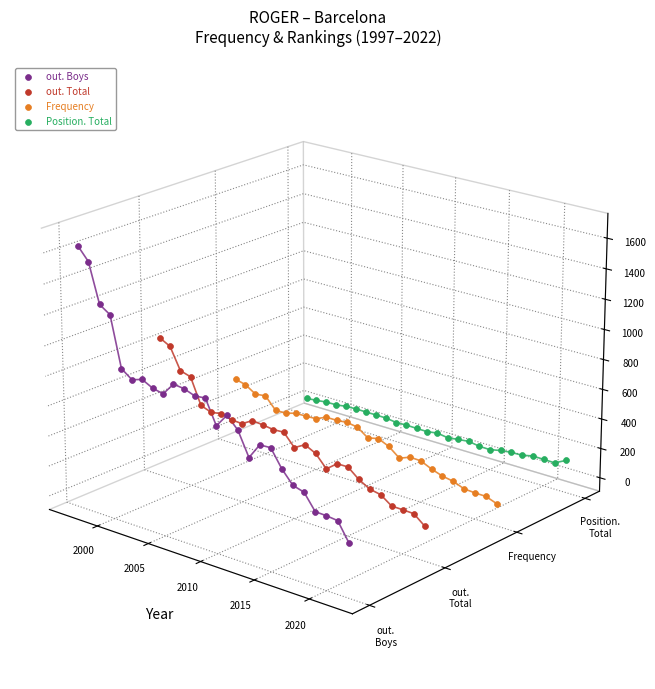

What are all the series names shown in the legend?

out. Boys, out. Total, Frequency, Position. Total